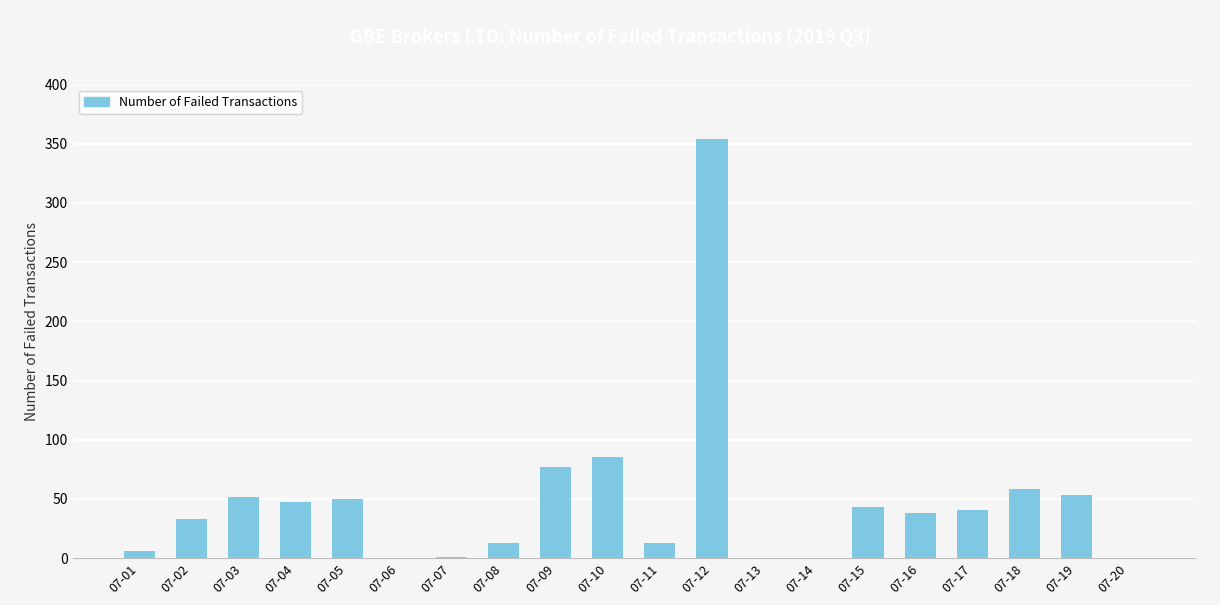

At which label is the value closest to 177?

07-10